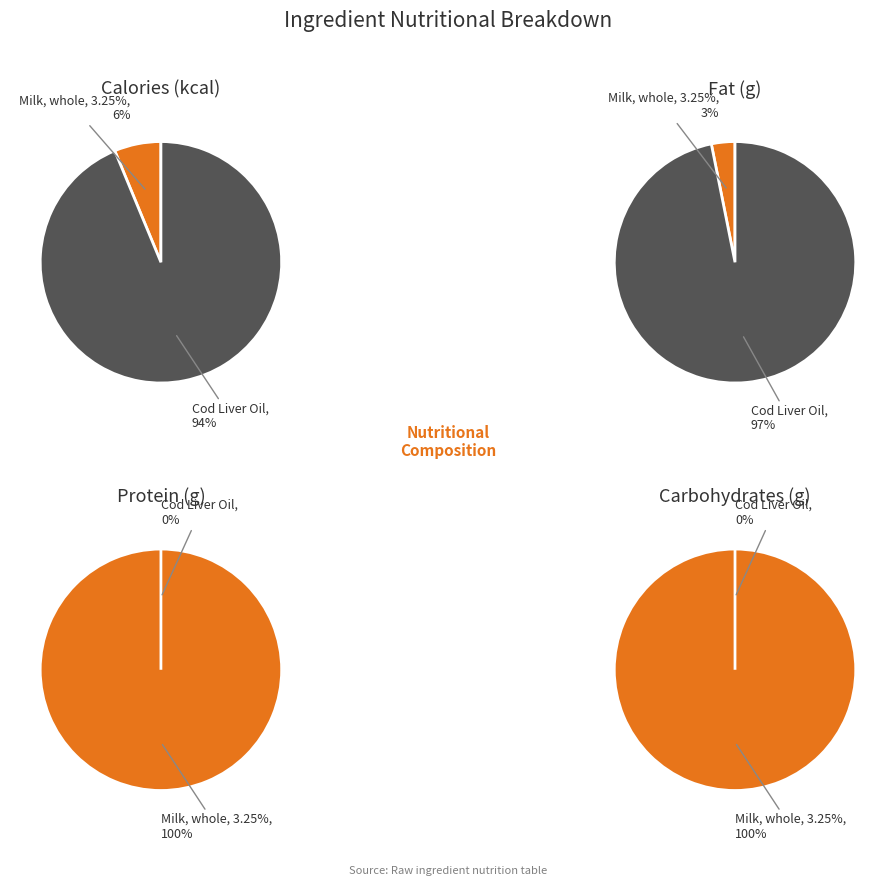

Is it true that Milk, whole, 3.25% is 99% of the pie?

False